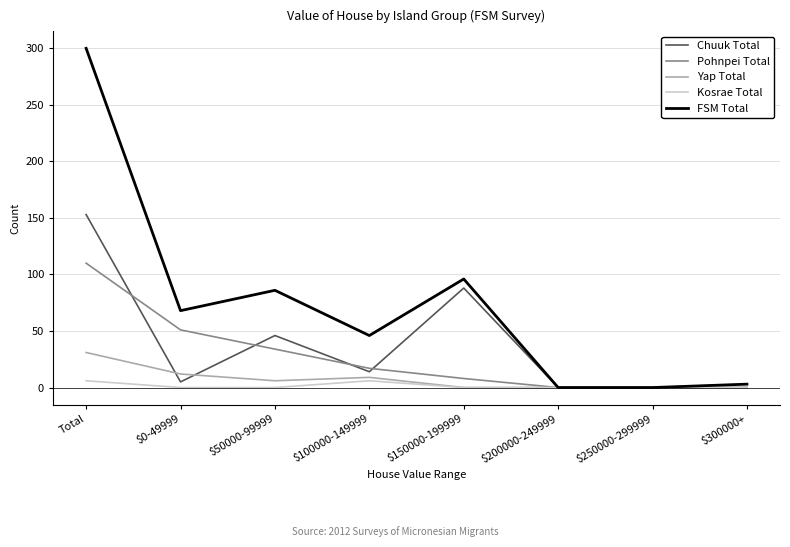

Does the chart display data point markers on the line(s)?

No